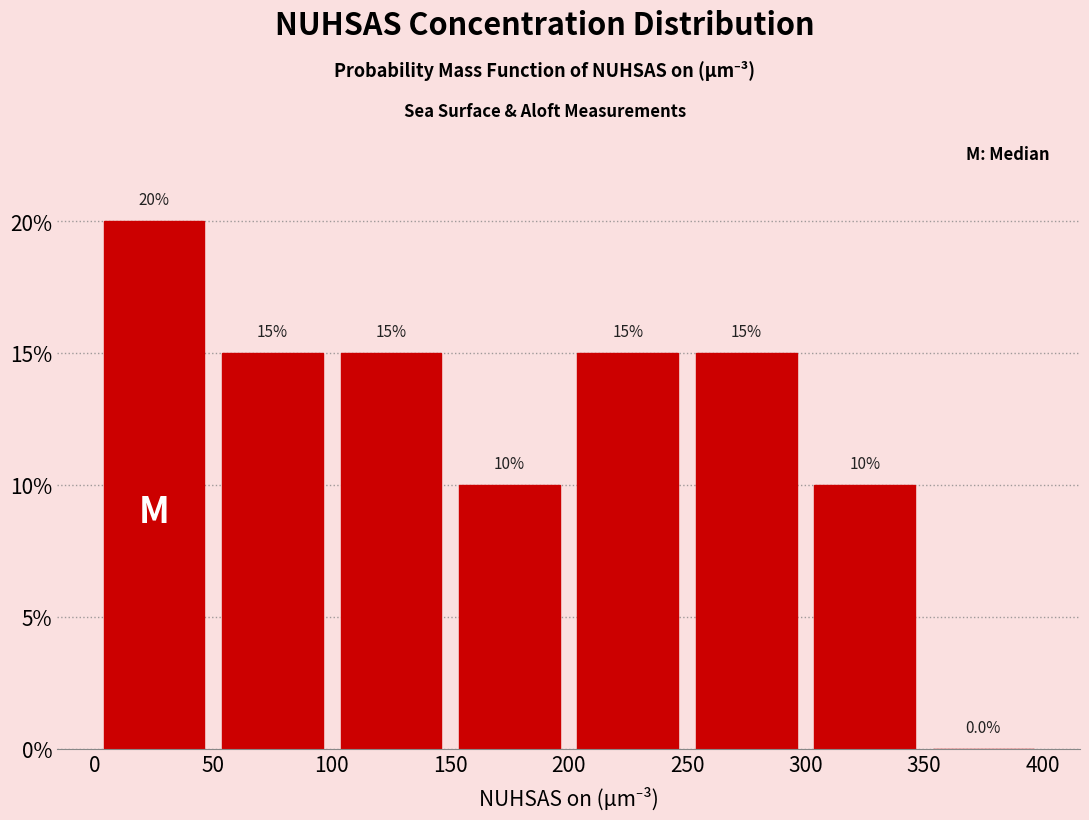

What is the height of the bar covering 0 to 50 on the x-axis?

20.0